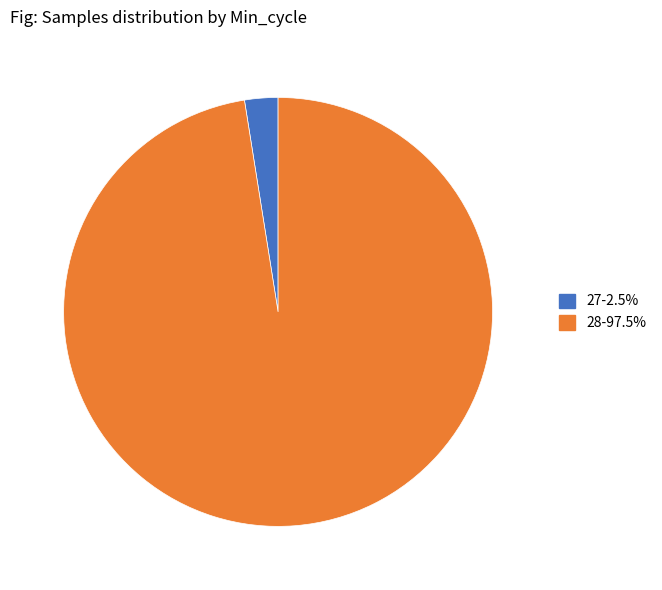

Is there a majority slice in this chart?

Yes